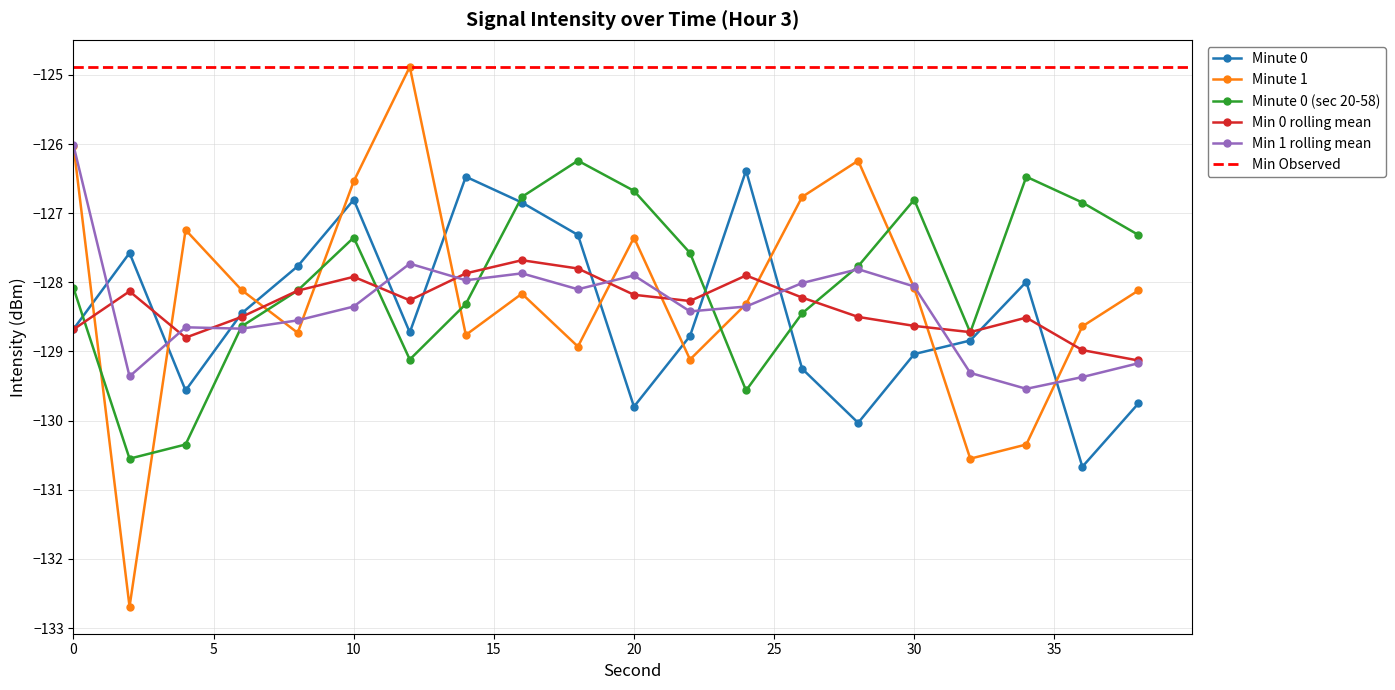

At which category does Min 0 rolling mean reach its first local peak?

2